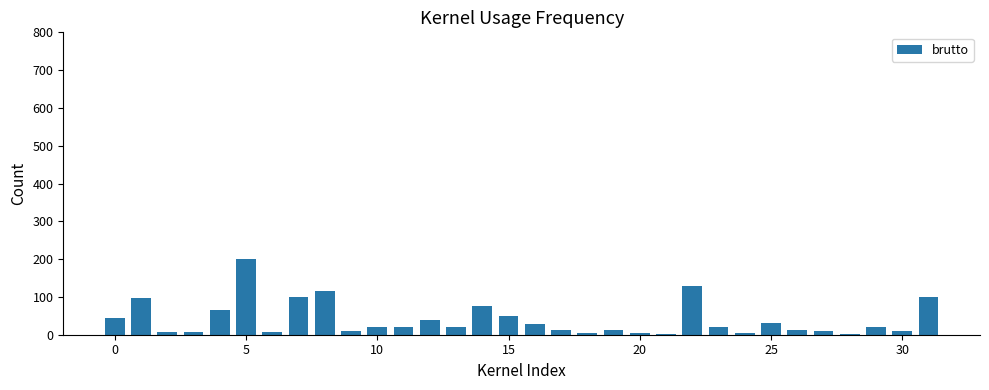

What is the sum of all values?

1278.3